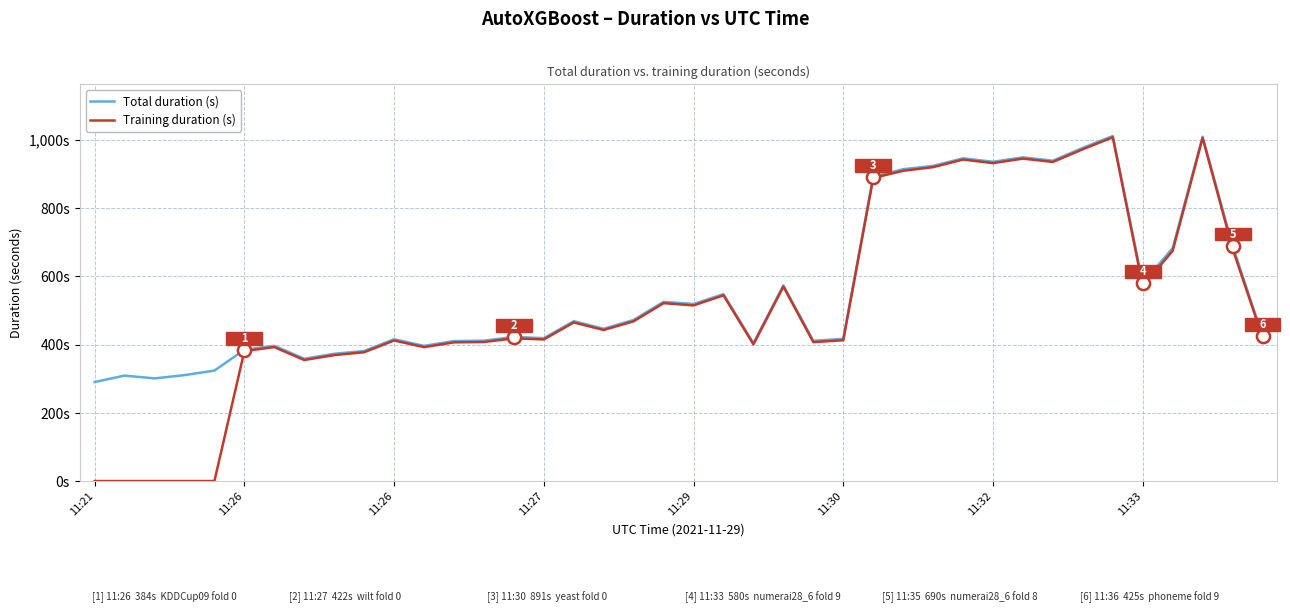

What are all the series names shown in the legend?

Total duration (s), Training duration (s)